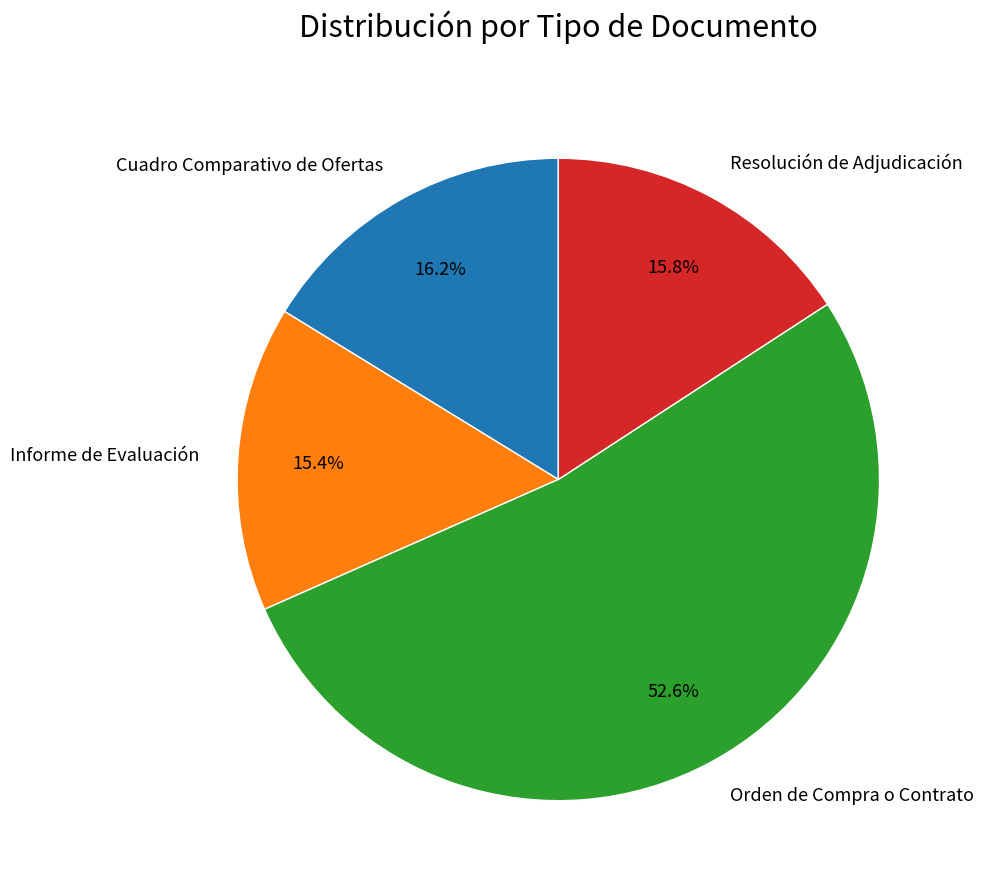

Is it true that Informe de Evaluación is 28% of the pie?

False